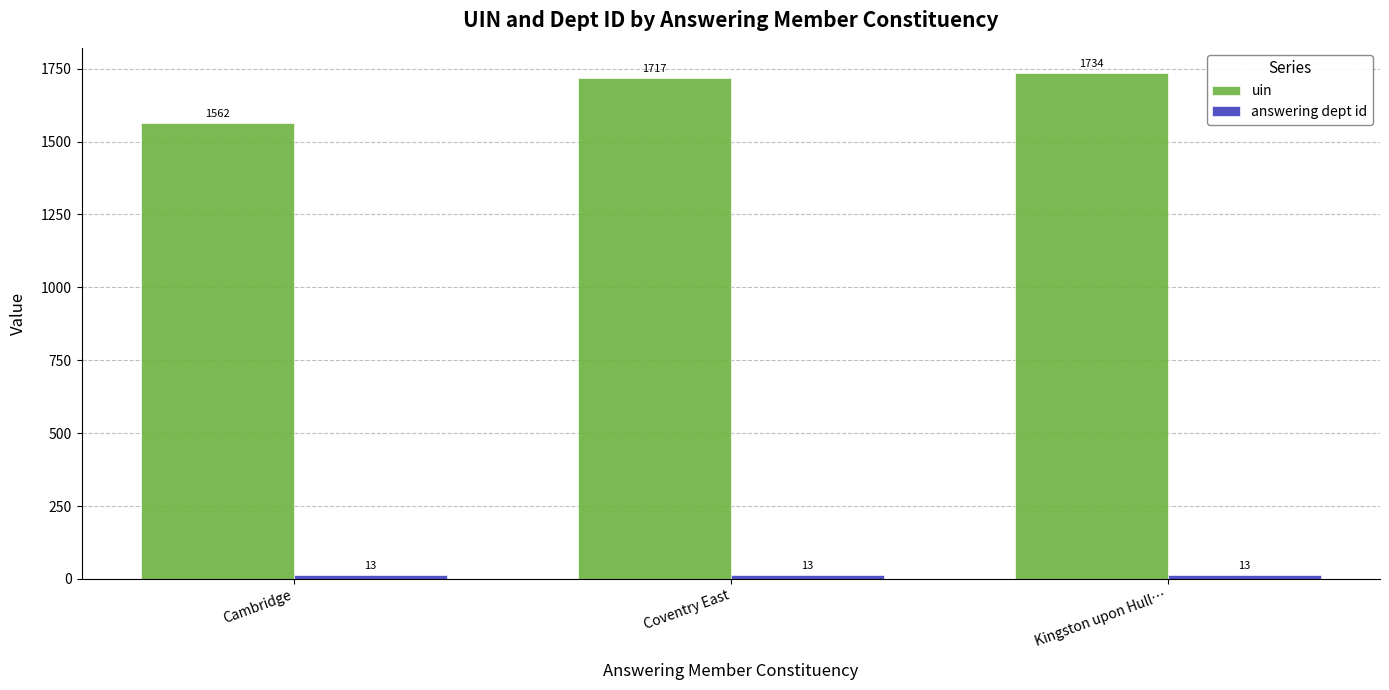

How many groups of bars are there?

3